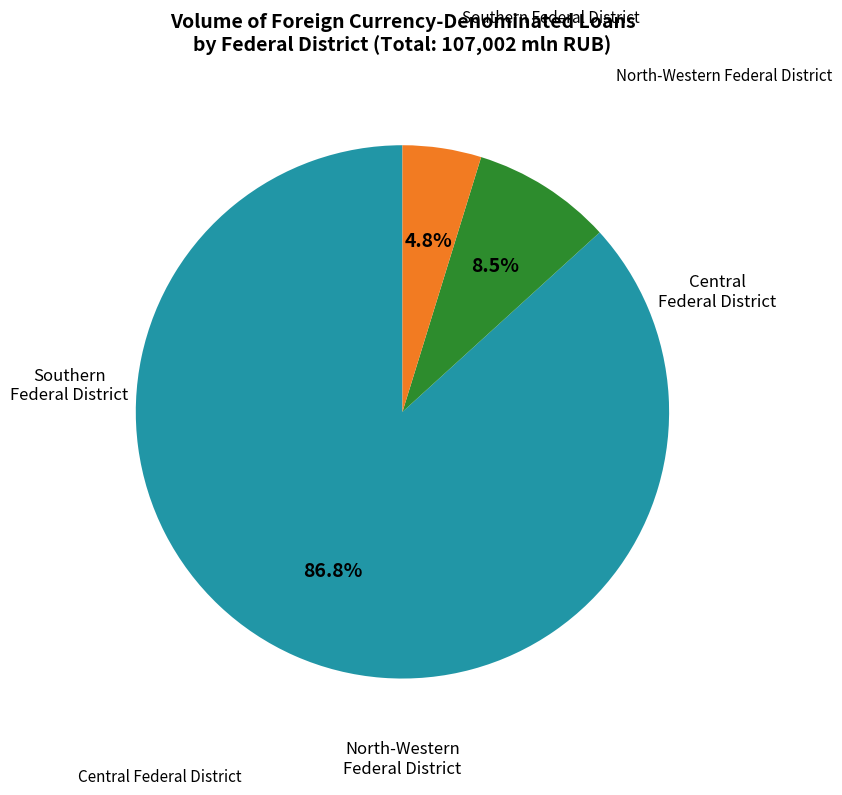

Is there a majority slice in this chart?

Yes